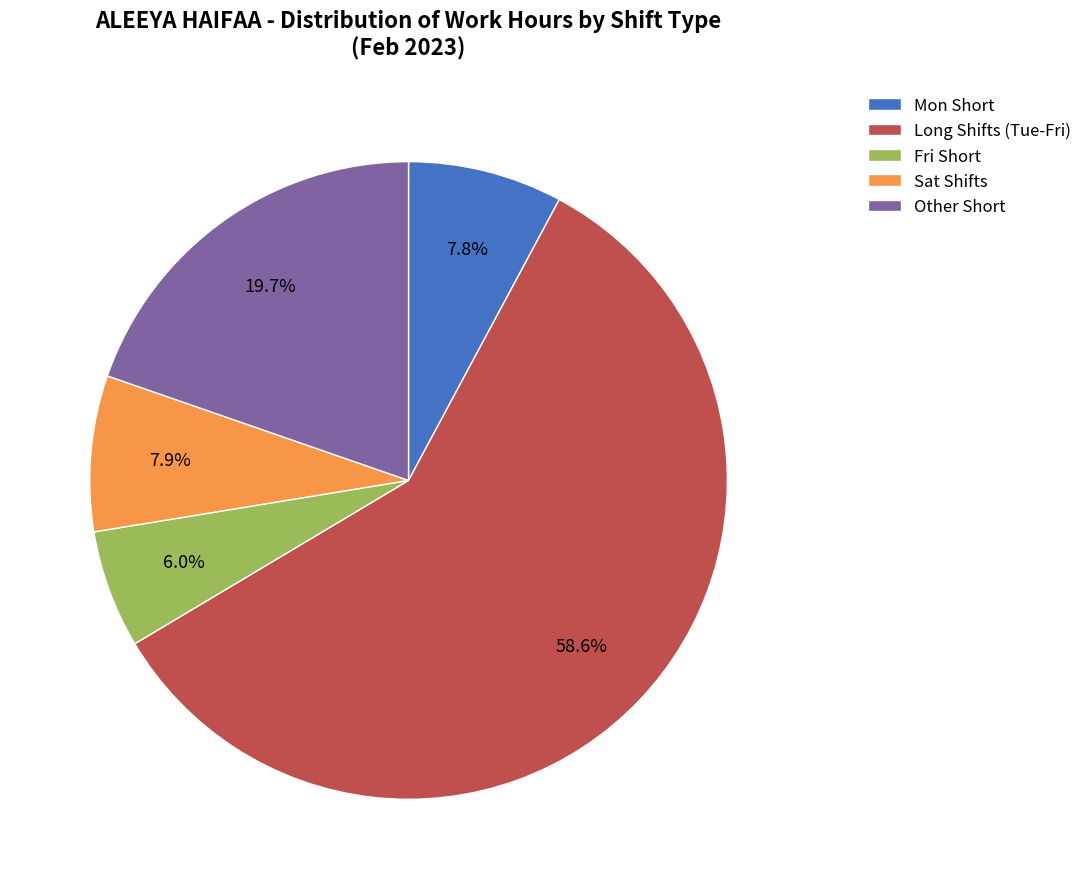

Is there any slice that represents more than half of the pie?

Yes